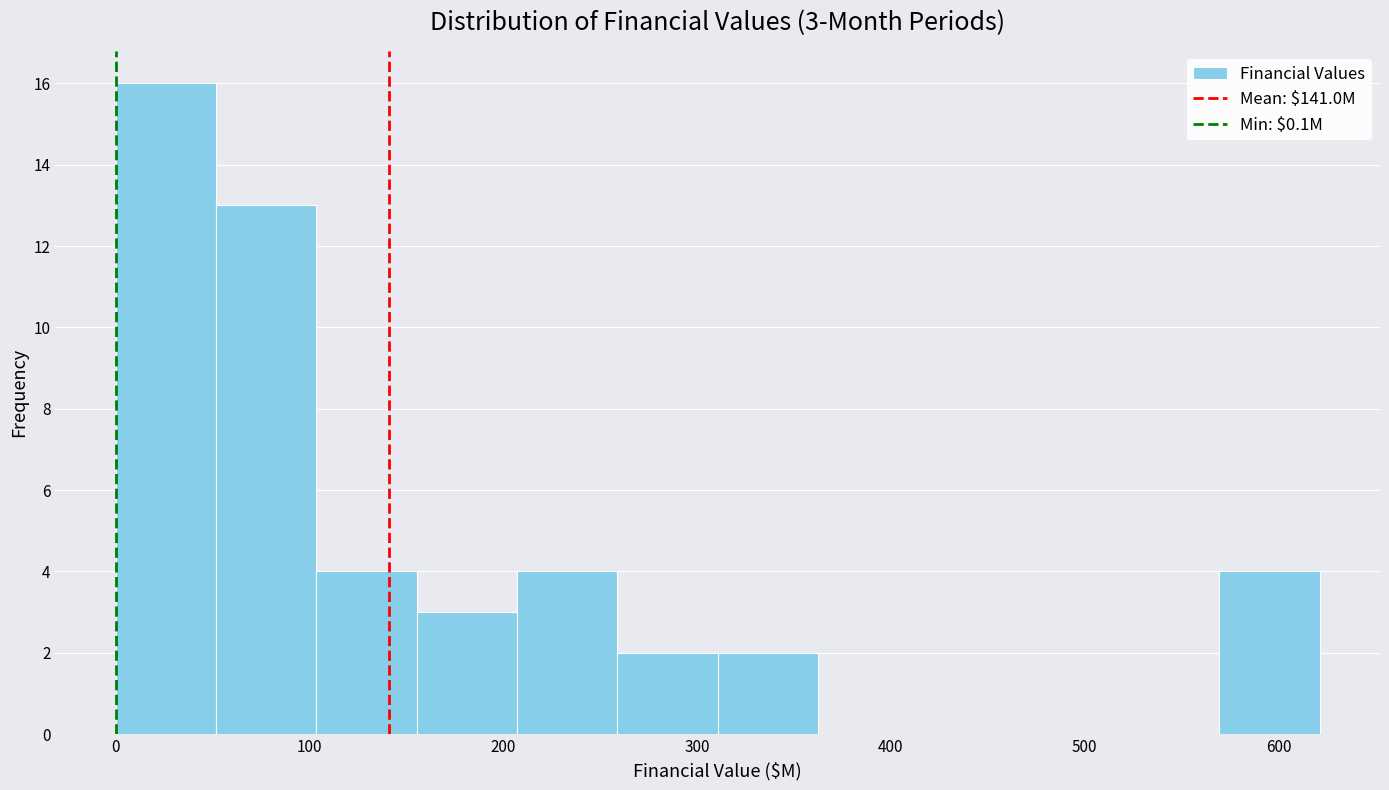

Over which range of the x-axis is the bar tallest?

0 to 50